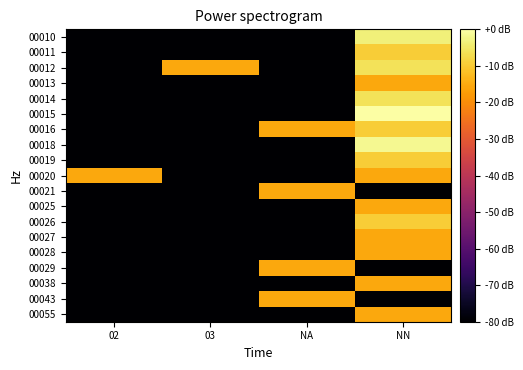

At which category is the sum across all series the highest?

NN